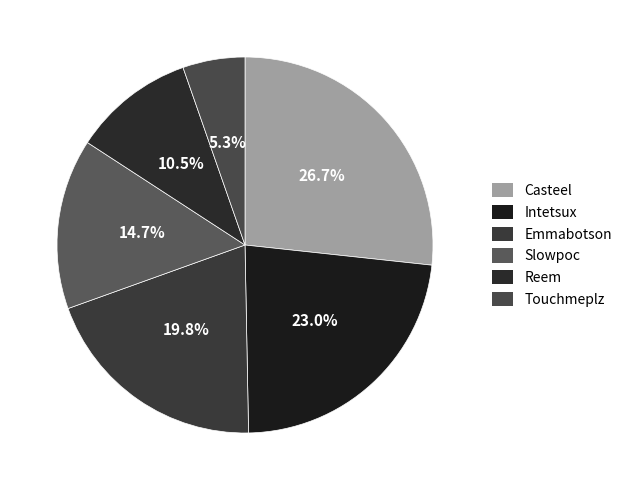

Which category has the biggest portion of the pie?

Casteel